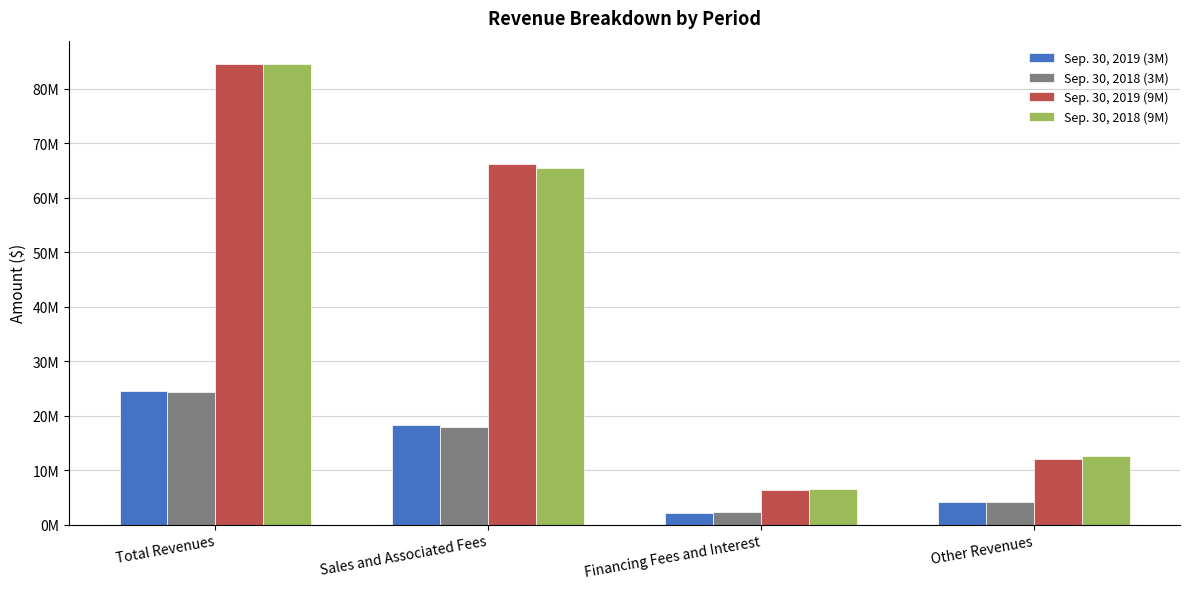

What are all the series names shown in the legend?

Sep. 30, 2019 (3M), Sep. 30, 2018 (3M), Sep. 30, 2019 (9M), Sep. 30, 2018 (9M)